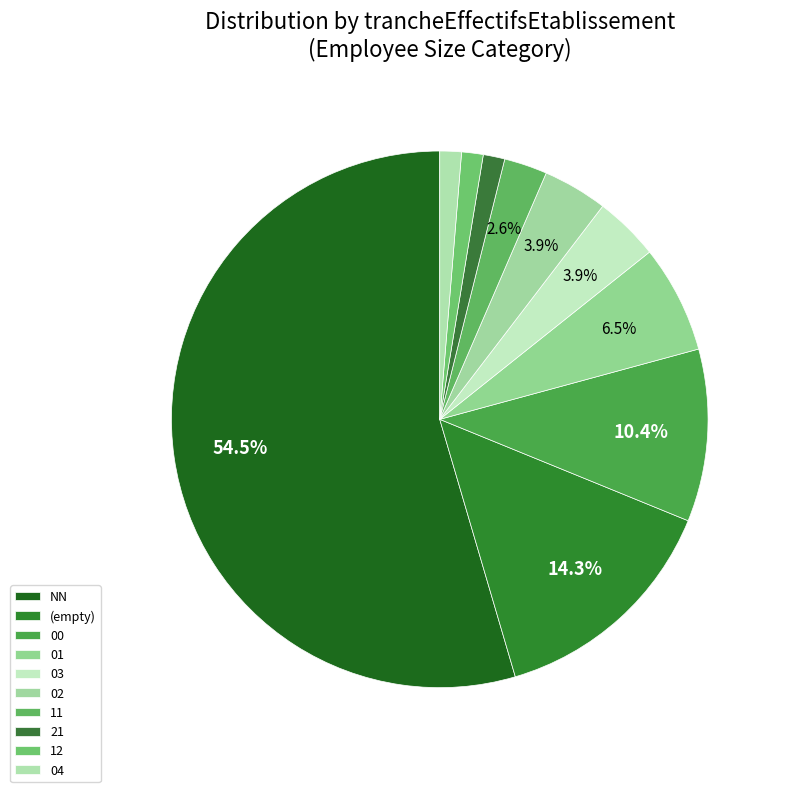

To the nearest percent, what is the combined percentage of 11 and 12?

4%